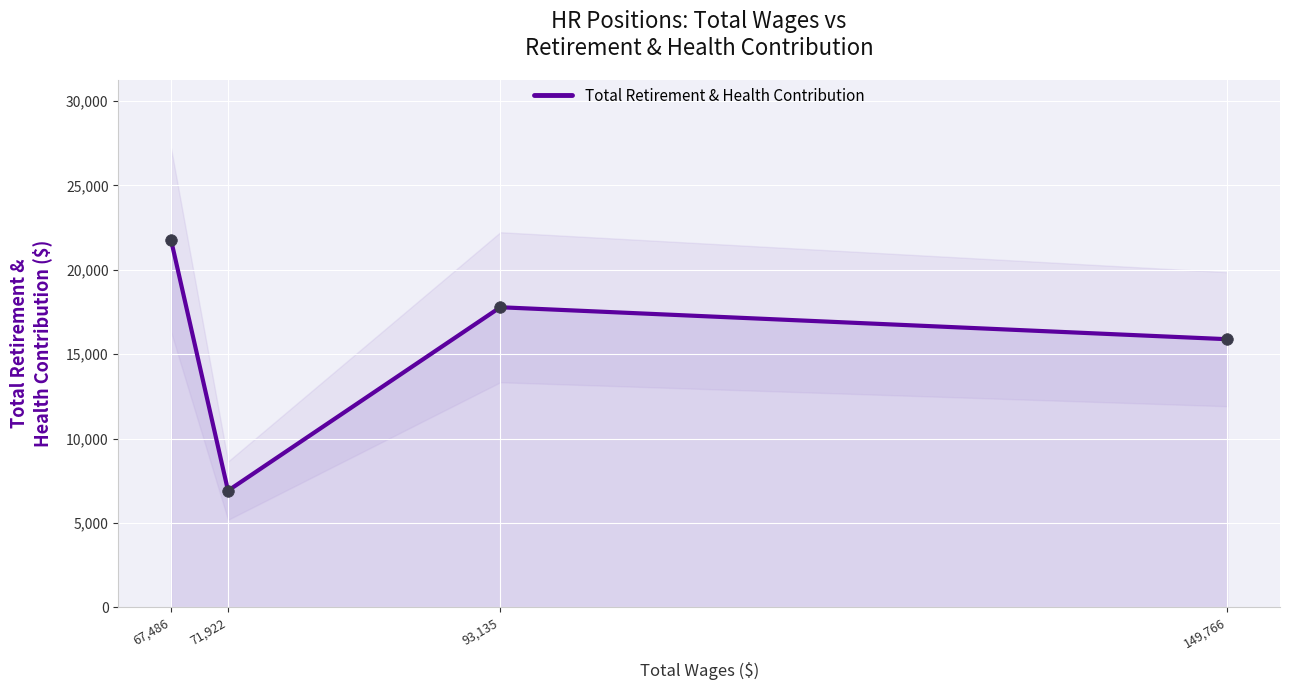

What is the change in value from 67,486 to 93,135?

-3973